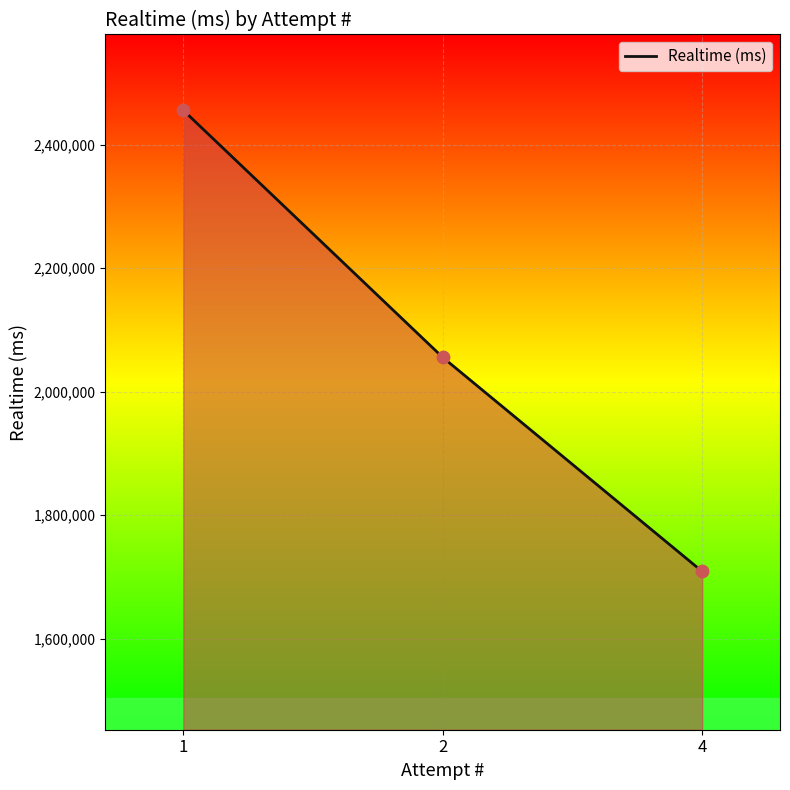

Which has a higher value, 2 or 1?

1